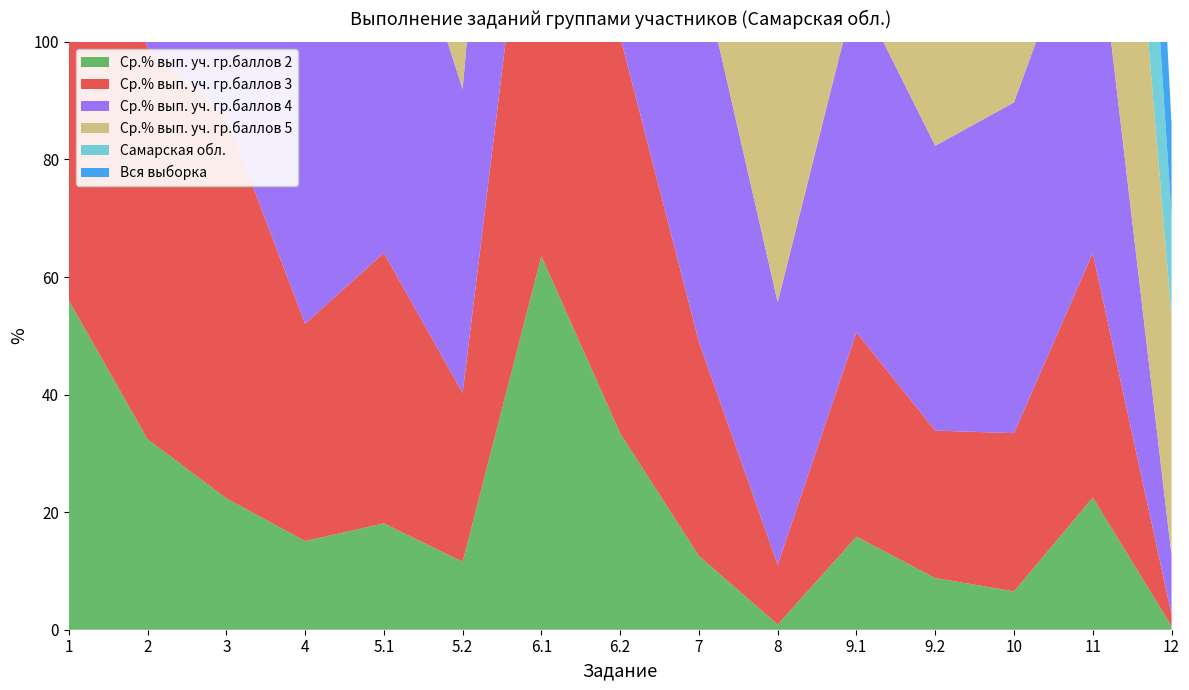

Reading left to right, transcribe all the data shown in this chart.

Ср.% вып. уч. гр.баллов 2: 1=56.0	2=32.4	3=22.4	4=15.1	5.1=18.1	5.2=11.6	6.1=63.6	6.2=33.4	7=12.6	8=0.9	9.1=15.8	9.2=8.8	10=6.5	11=22.5	12=0.6
Ср.% вып. уч. гр.баллов 3: 1=83.3	2=66.6	3=64.9	4=37.0	5.1=46.0	5.2=28.7	6.1=86.2	6.2=67.5	7=36.4	8=10.2	9.1=34.8	9.2=25.1	10=26.9	11=41.6	12=2.0
Ср.% вып. уч. гр.баллов 4: 1=94.0	2=86.3	3=88.6	4=63.6	5.1=69.5	5.2=51.7	6.1=94.8	6.2=86.7	7=65.2	8=44.7	9.1=58.5	9.2=48.5	10=56.3	11=62.5	12=10.0
Ср.% вып. уч. гр.баллов 5: 1=98.5	2=95.9	3=97.2	4=88.5	5.1=90.7	5.2=82.5	6.1=98.6	6.2=96.4	7=88.1	8=87.2	9.1=82.8	9.2=77.5	10=86.0	11=85.5	12=40.6
Самарская обл.: 1=92.4	2=83.9	3=84.9	4=64.1	5.1=69.6	5.2=54.8	6.1=93.6	6.2=84.5	7=64.6	8=48.5	9.1=59.6	9.2=51.0	10=57.5	11=63.9	12=16.9
Вся выборка: 1=92.3	2=83.3	3=84.0	4=62.0	5.1=68.5	5.2=54.8	6.1=93.3	6.2=84.3	7=62.8	8=46.4	9.1=54.9	9.2=44.9	10=57.8	11=66.8	12=15.8